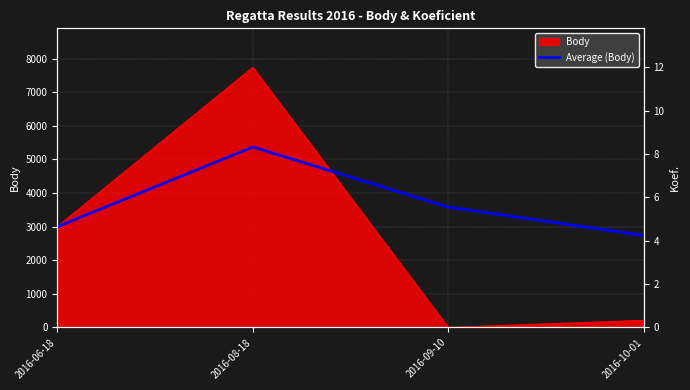

What position from the right is 2016-08-18?

3